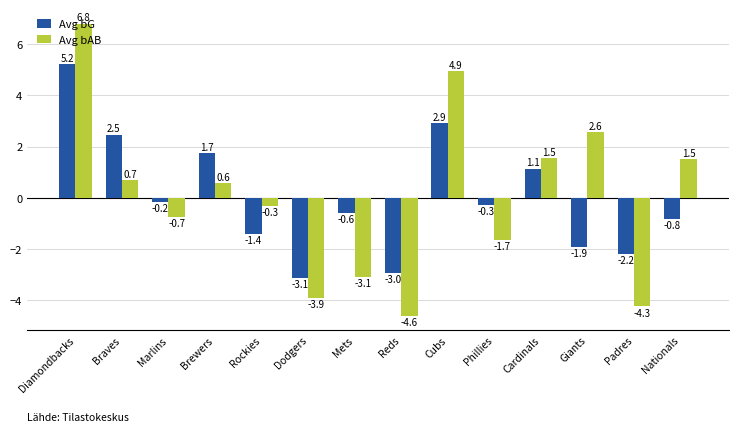

Is the value of Avg bG at Brewers greater than the value of Avg bAB at Diamondbacks?

No